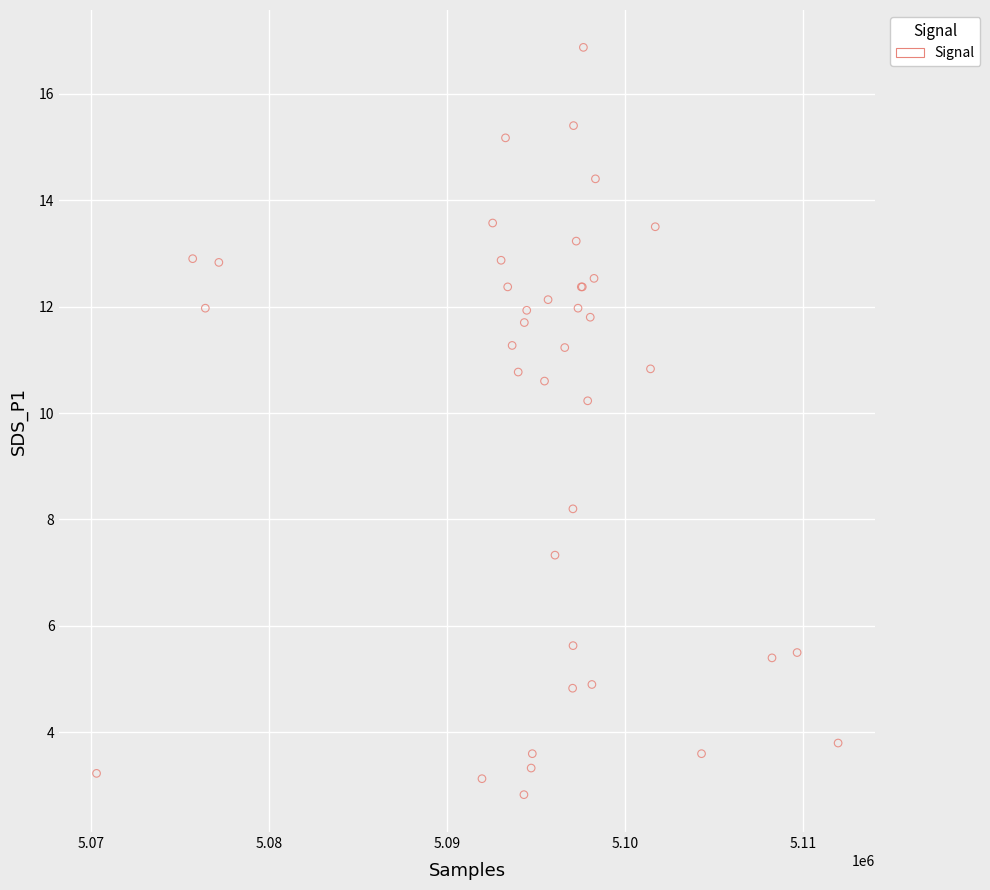

What Y value in the scatter plot is closest to 9?

8.2